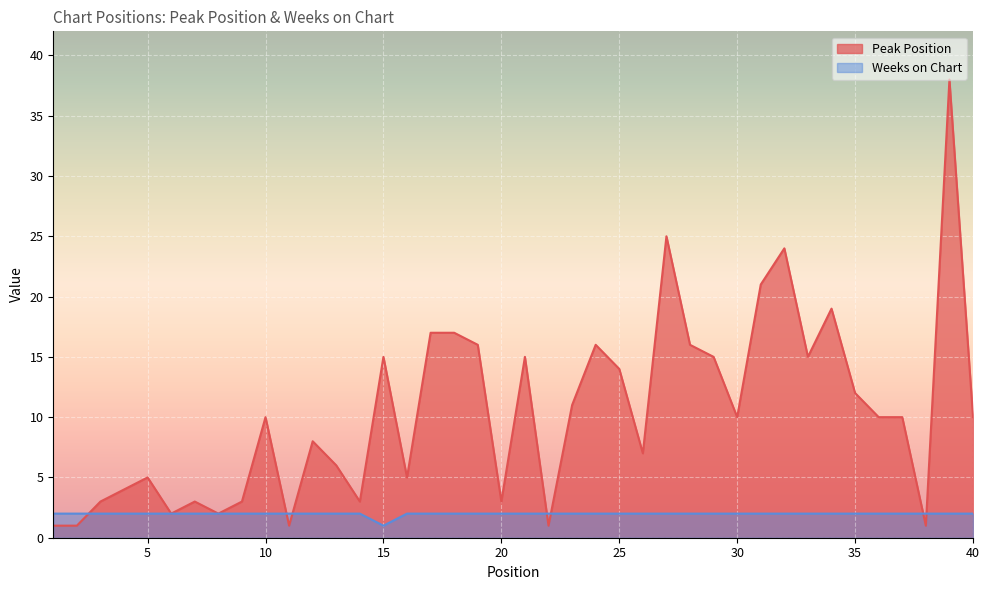

List the series in order of their peak value, highest first.

Peak Position, Weeks on Chart